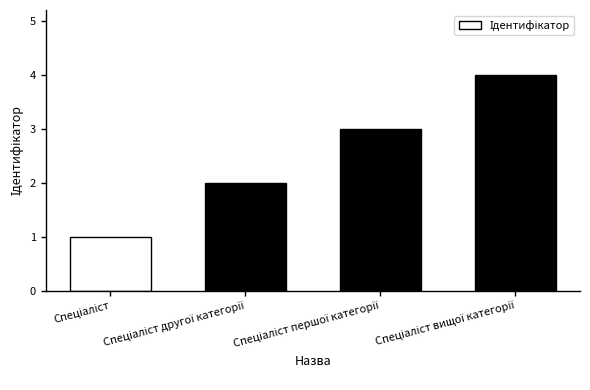

Reading left to right, extract all data points from this chart.

1	2	3	4